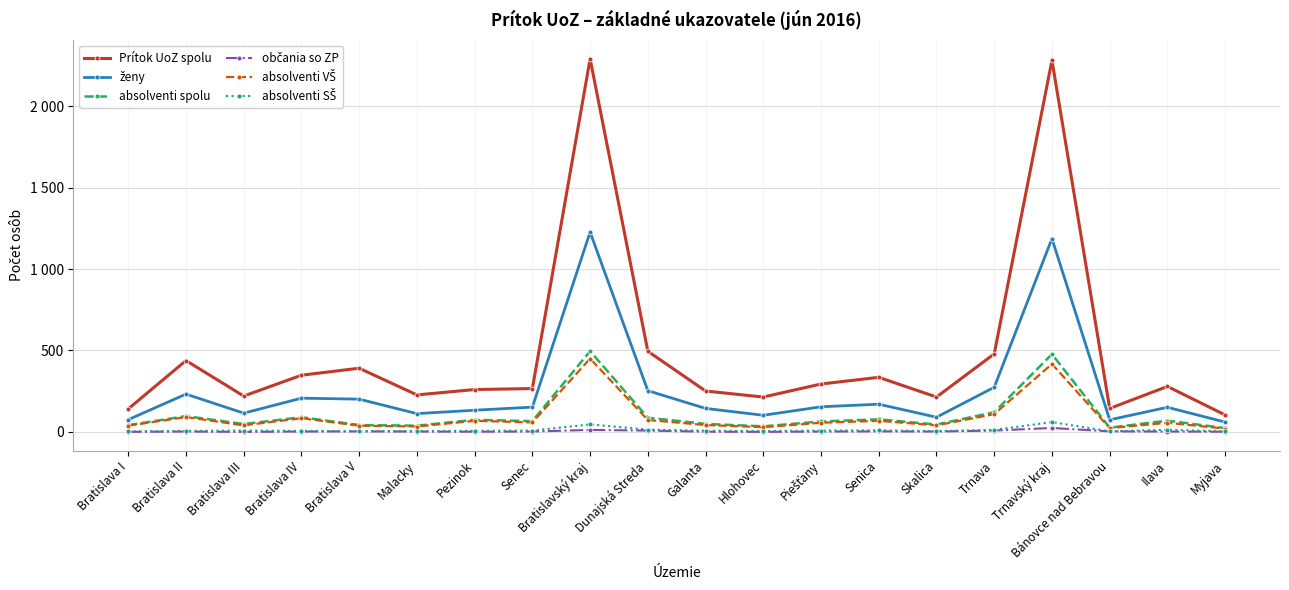

What is the difference between the second highest and second lowest values in the ženy series?

1113